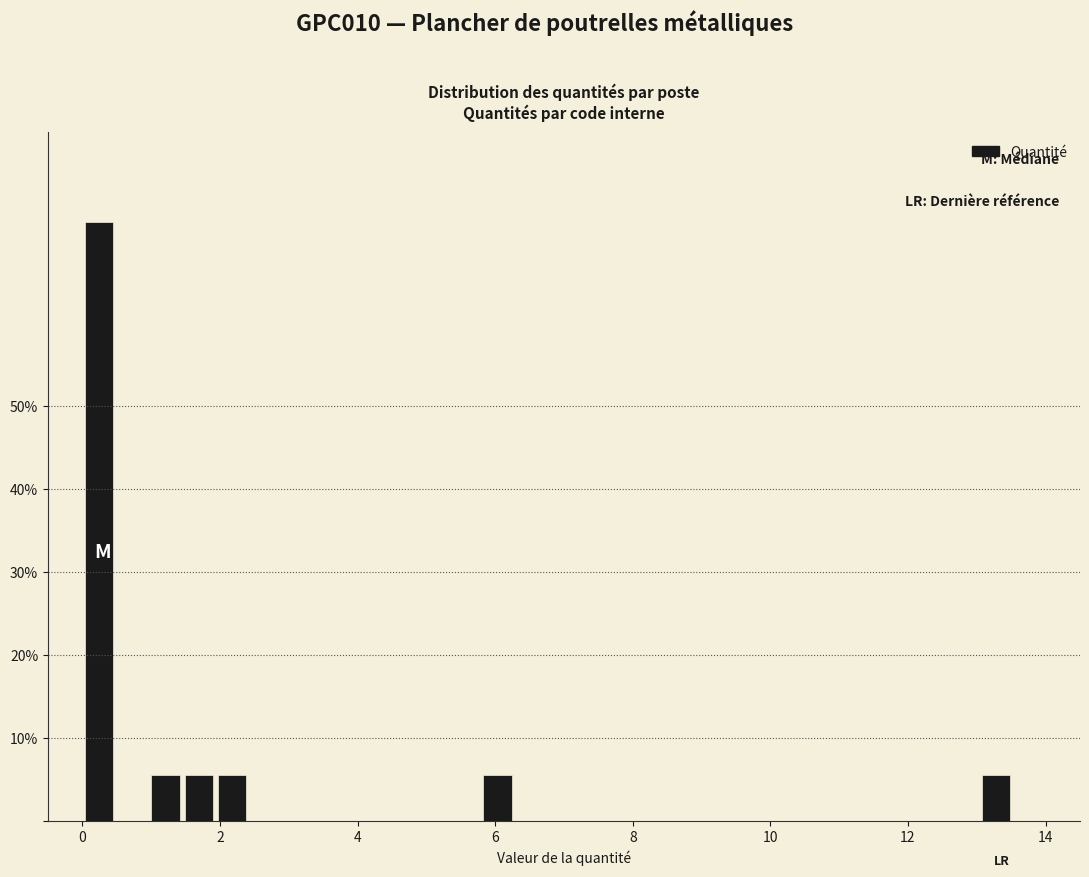

Around what value on the x-axis is the tallest bar? Give the approximate position of its centre, as read against the axis.

0.2